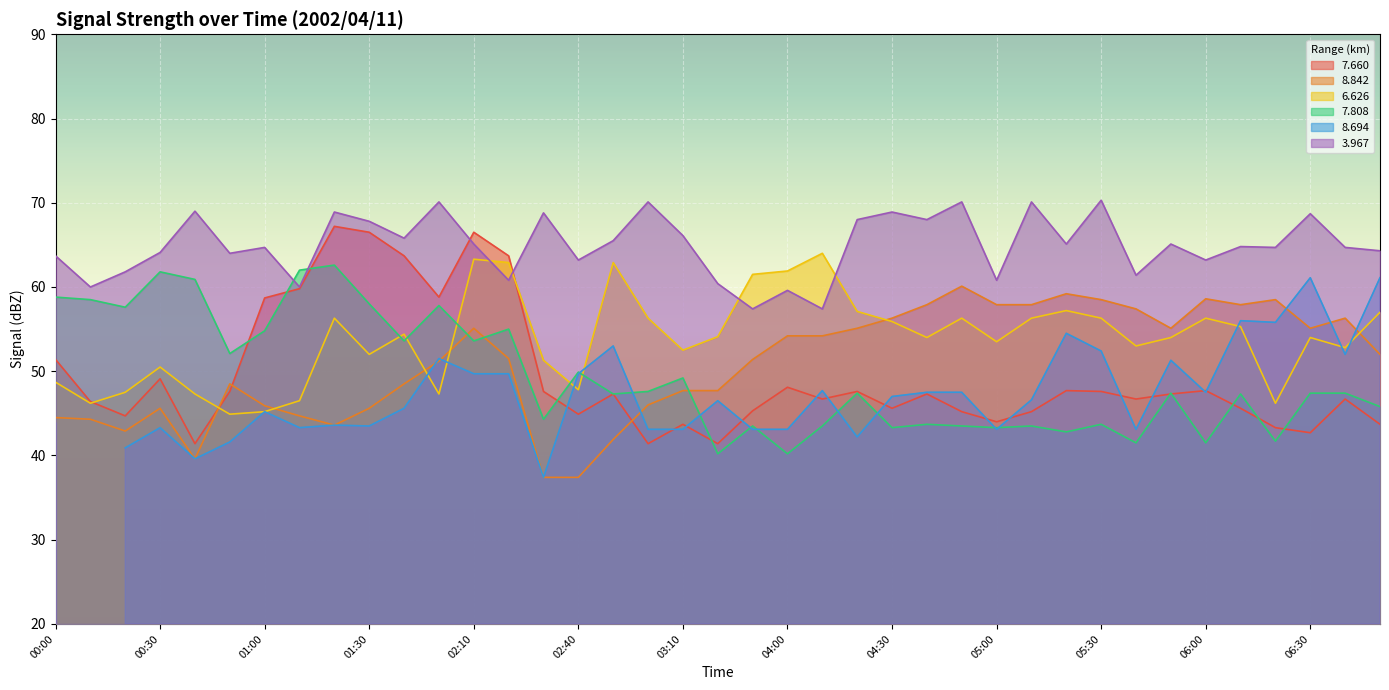

Where does the   3.967 series first go above 64?

00:30